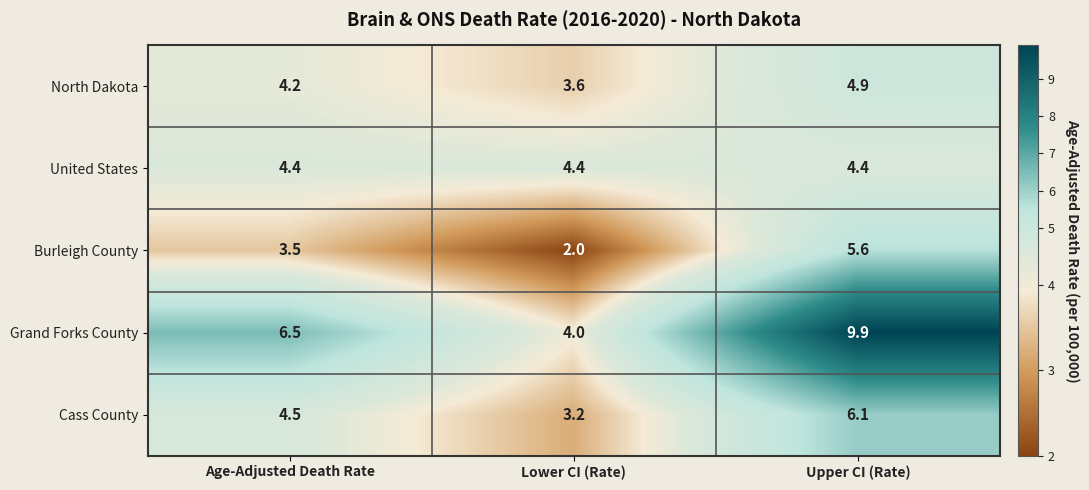

Rank the series at Age-Adjusted Death Rate from lowest to highest value.

Burleigh County, North Dakota, United States, Cass County, Grand Forks County